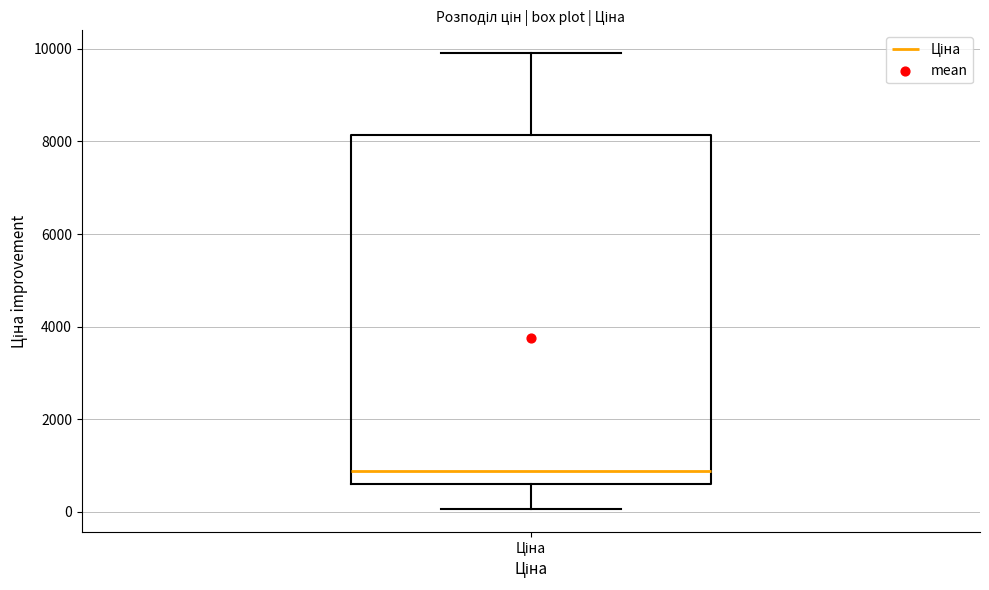

Transcribe this box plot: give where the median line is, the range the box spans, and where the two whiskers end, as read against the y-axis. The values are not printed on the chart, so give them approximately, as read against the axis.

median 800, box 600 to 8200, whiskers 0 to 10000